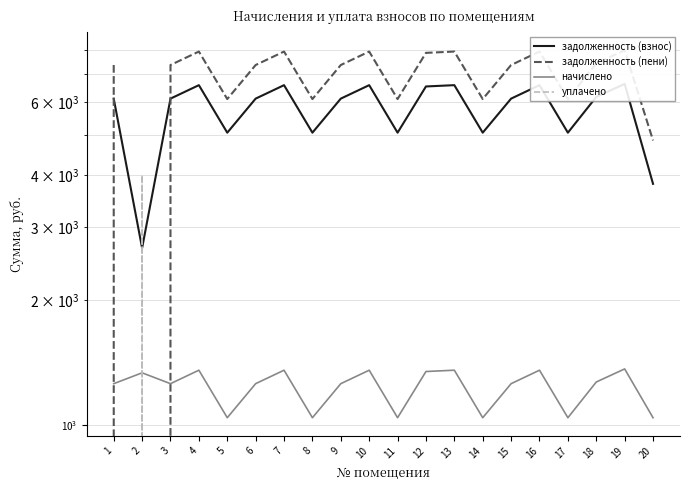

The value of задолженность (пени) at 10 is 3298.4. True or false?

False